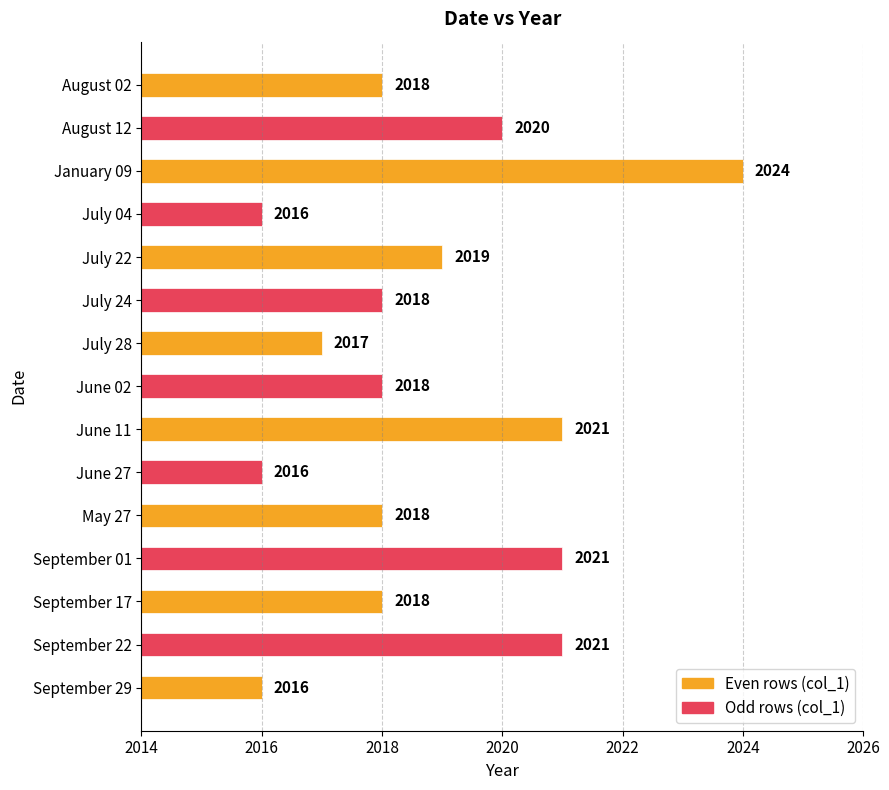

What is the label of the 11th bar from the top?

May 27